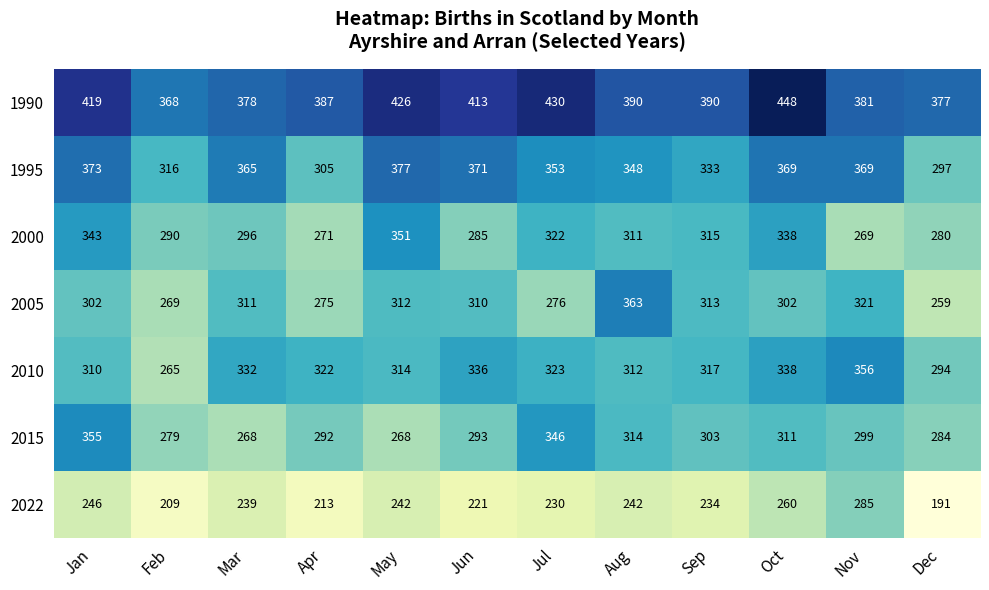

Which category has the lowest value in the 1995 series?

Dec